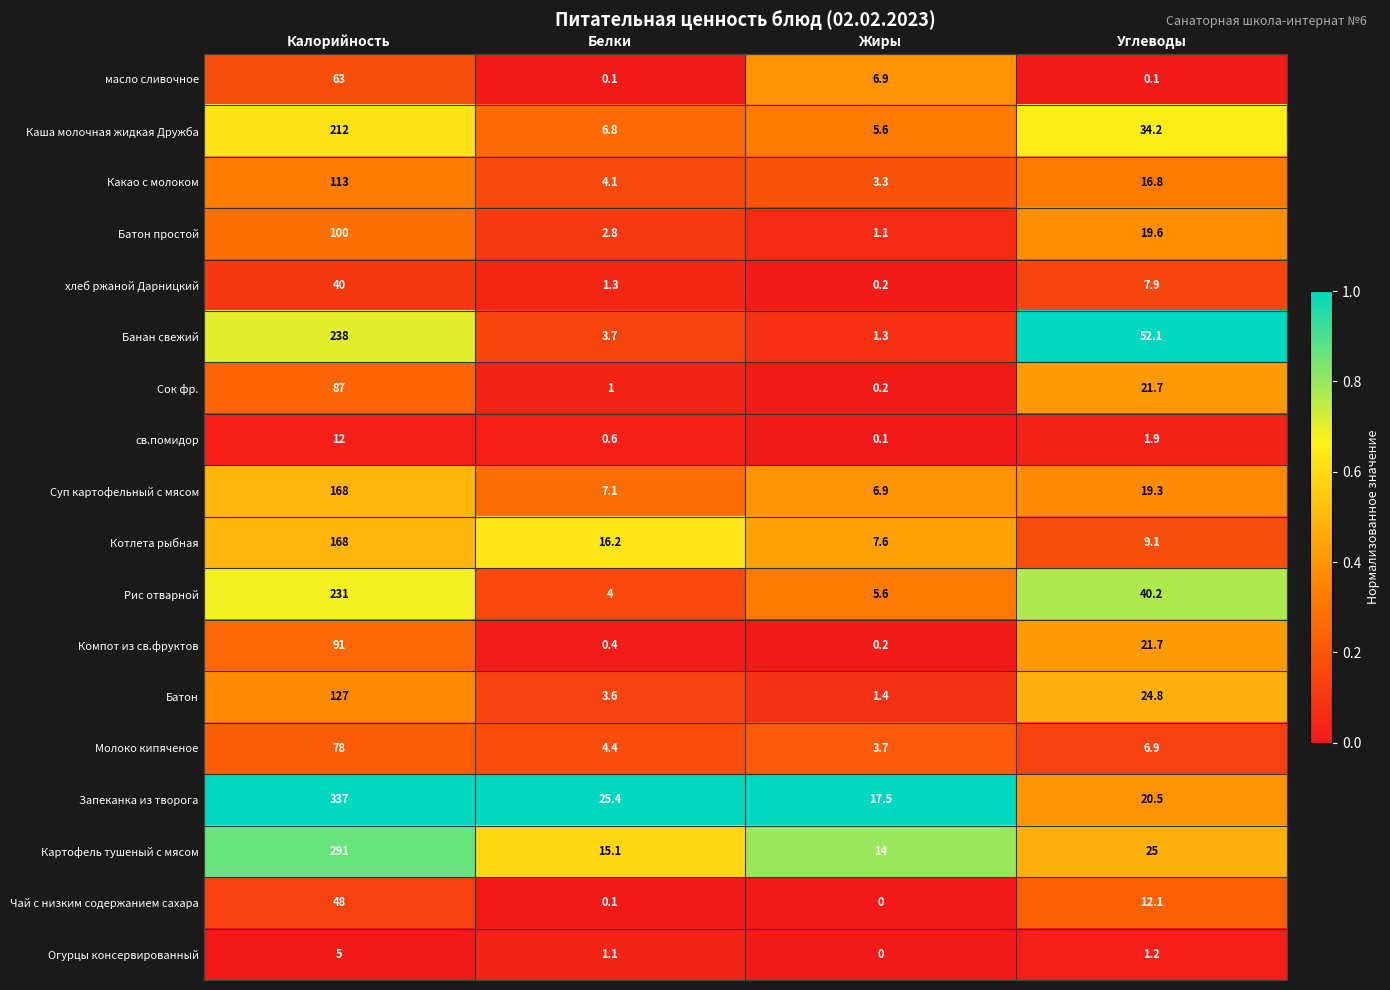

Where does the Батон series first go above 24?

Калорийность